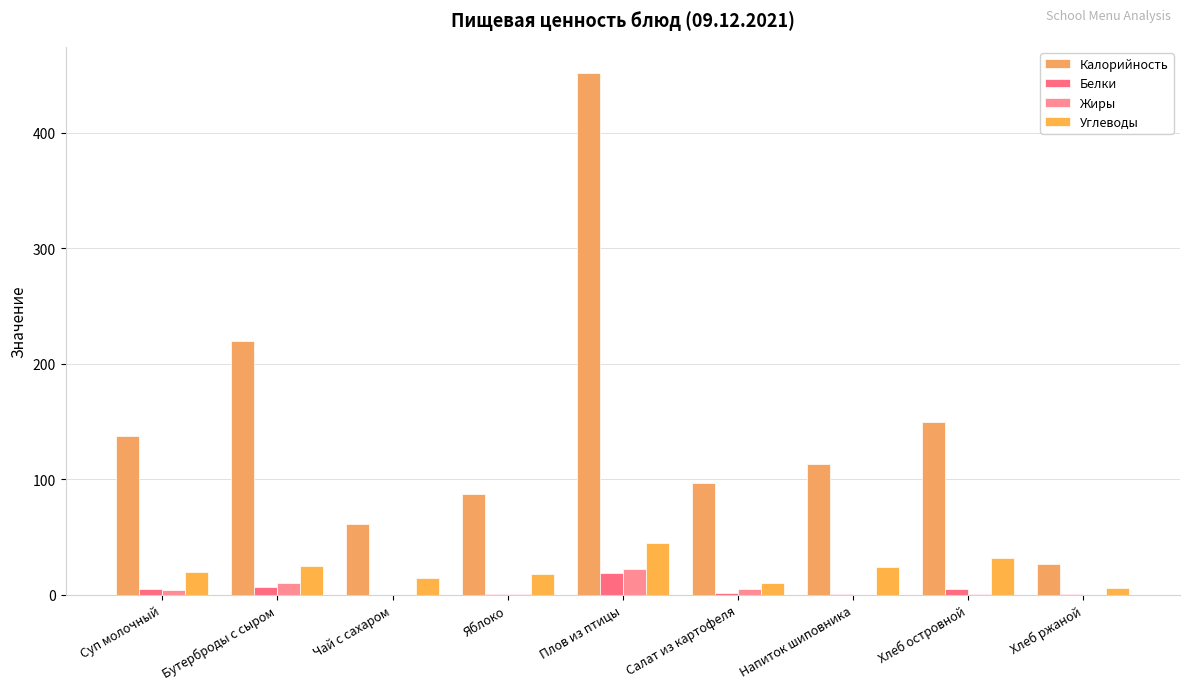

What are all the series names shown in the legend?

Калорийность, Белки, Жиры, Углеводы